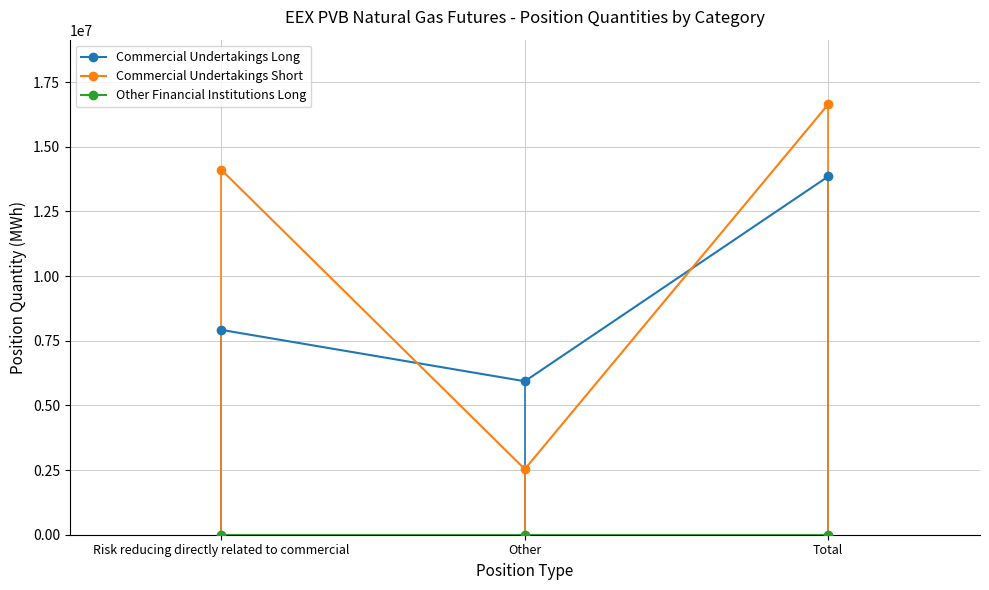

What is the spread (max minus min) of values at Risk reducing directly related to commercial?

14108840